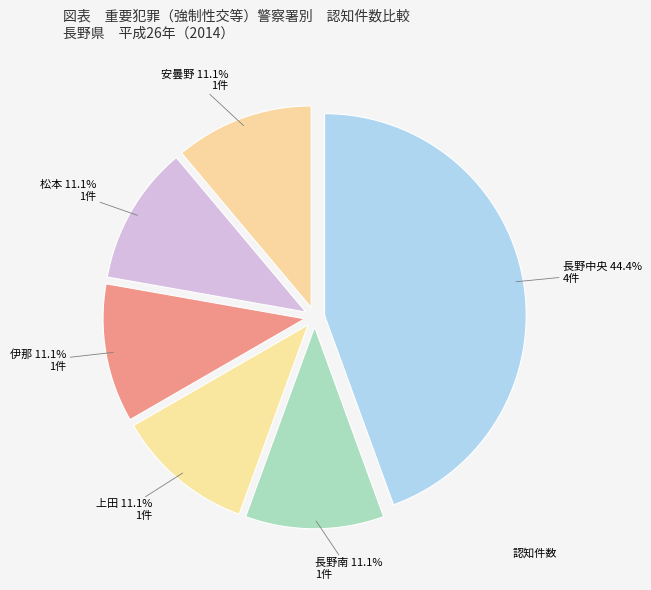

How many slices are in this pie chart?

6